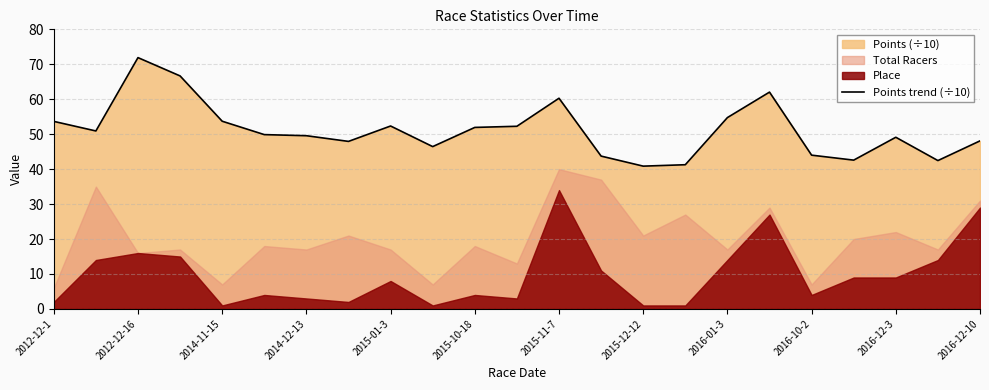

Is it true that Points trend (÷10) equals 122.6 at 2012-12-16?

False